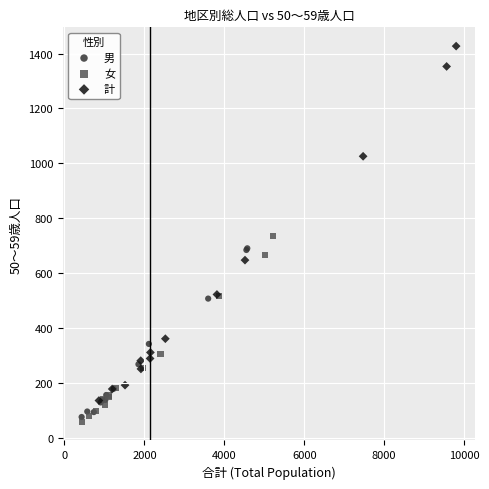

What are all the series names shown in the legend?

男, 女, 計